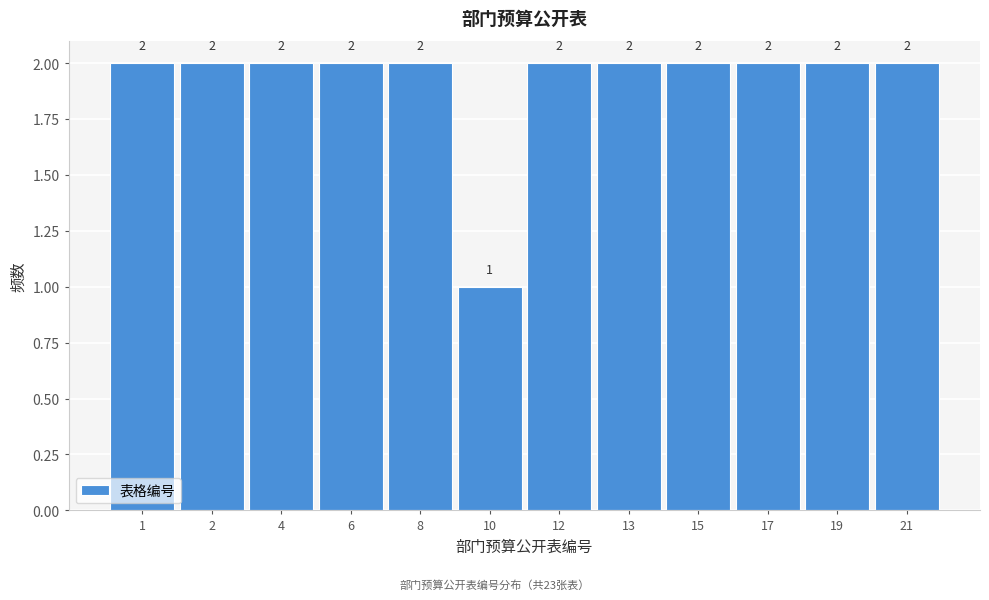

Reading left to right, transcribe all the data shown in this chart.

2	2	2	2	2	1	2	2	2	2	2	2